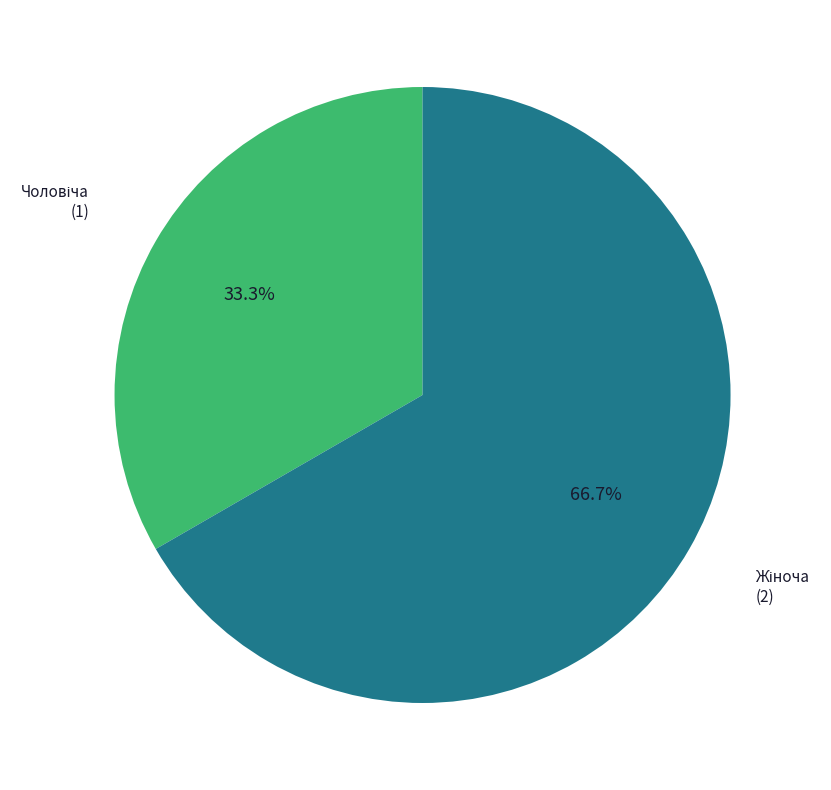

Does any single category account for the majority?

Yes